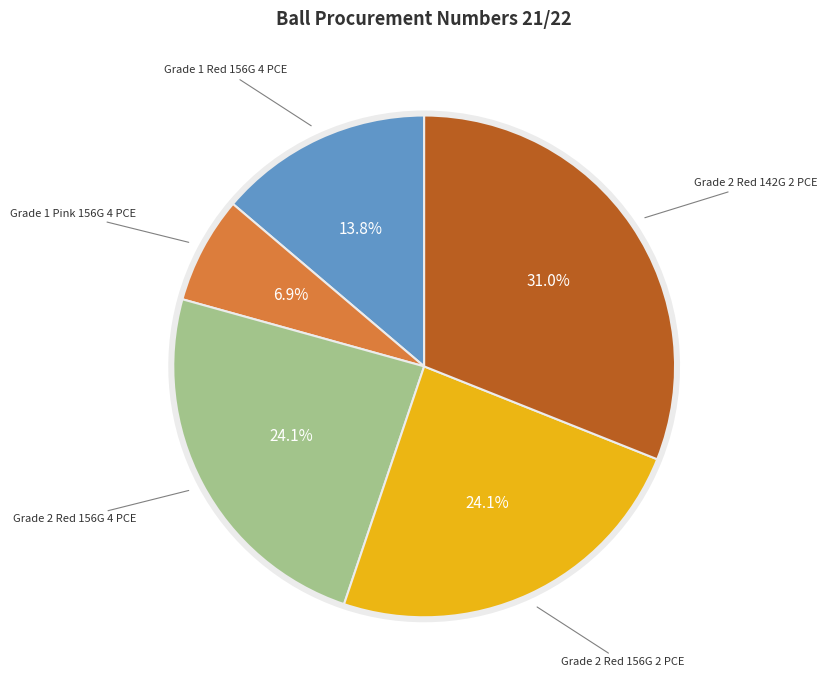

What percentage is the Grade 1 Red 156G 4 PCE slice, to the nearest percent?

14%